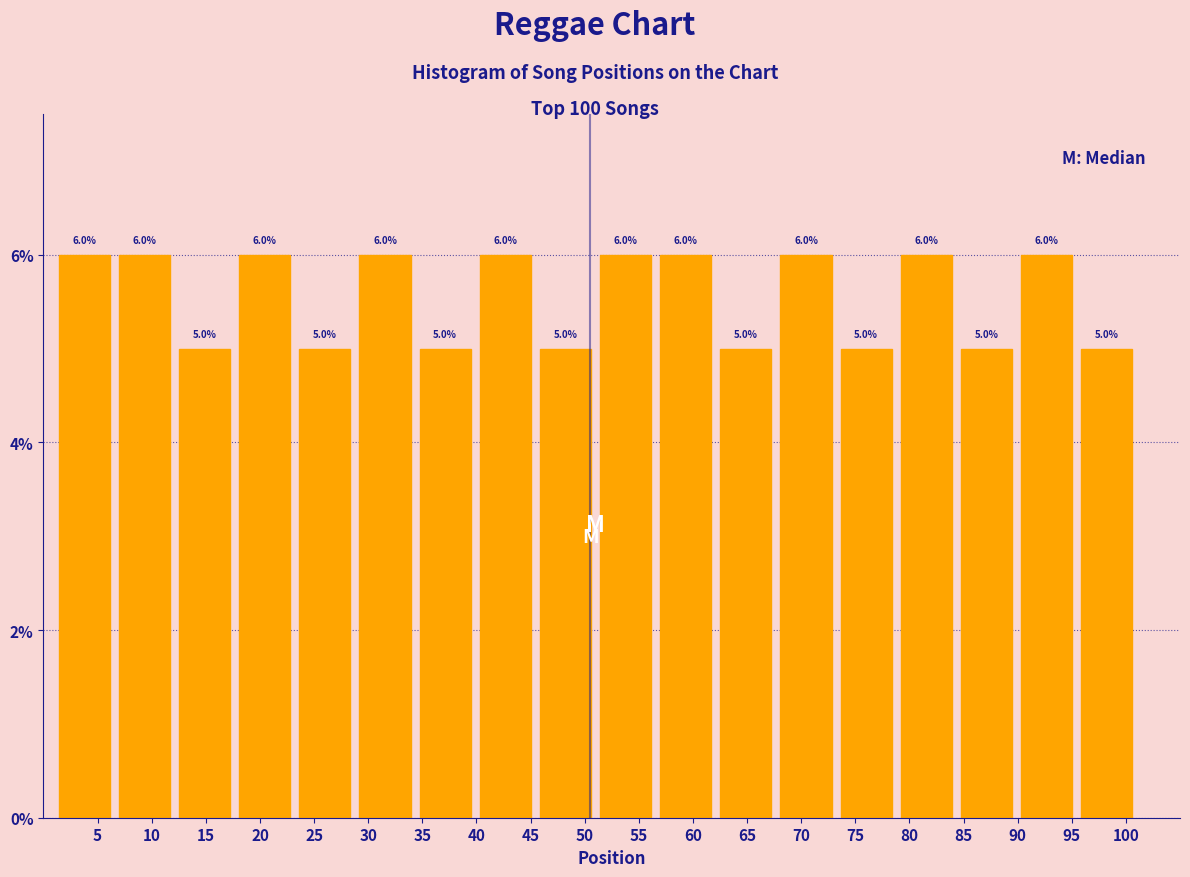

Reading left to right, list every bar in this chart as the range it spans on the x-axis followed by its height. The bar edges are not printed on the chart, so give them approximately, as read against the axis.

1.0 to 6.5: 6.0
6.5 to 12.0: 6.0
12.0 to 17.5: 5.0
17.5 to 23.0: 6.0
23.0 to 29.0: 5.0
29.0 to 34.5: 6.0
34.5 to 40.0: 5.0
40.0 to 45.5: 6.0
45.5 to 51.0: 5.0
51.0 to 56.5: 6.0
56.5 to 62.0: 6.0
62.0 to 67.5: 5.0
67.5 to 73.0: 6.0
73.0 to 79.0: 5.0
79.0 to 84.5: 6.0
84.5 to 90.0: 5.0
90.0 to 95.5: 6.0
95.5 to 101.0: 5.0